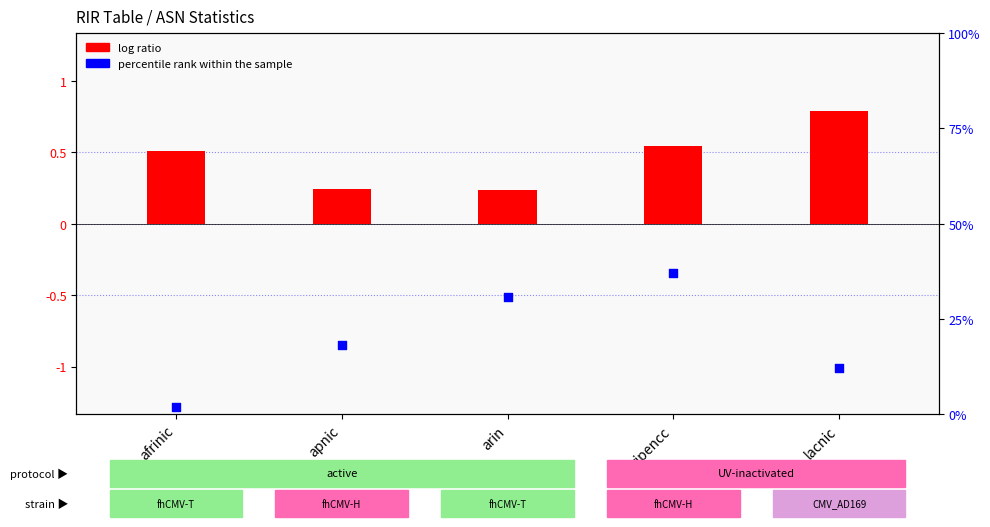

Which series reaches the maximum Y coordinate?

log ratio